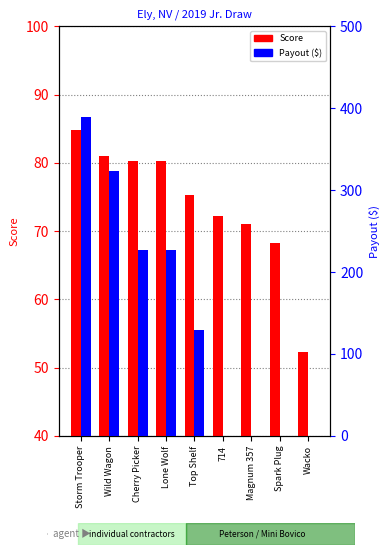

Where is Score nearest to the value 68?

Spark Plug